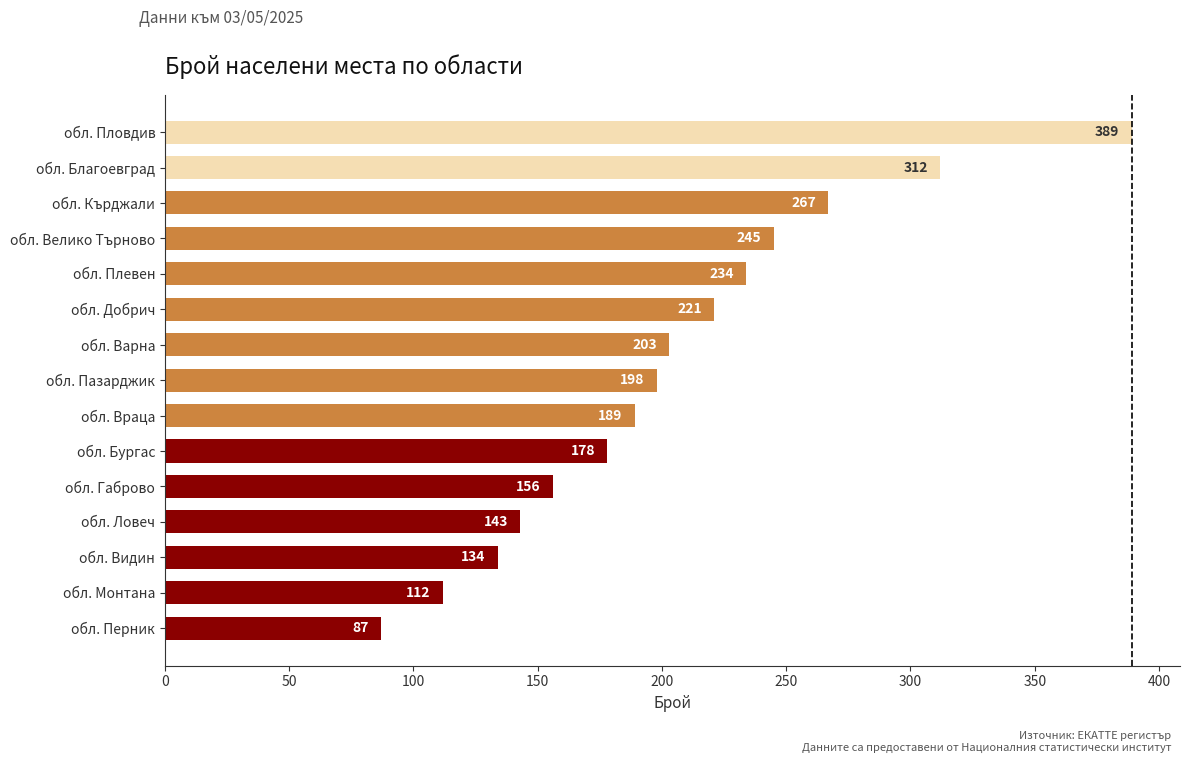

List the labels in order of value, smallest first.

обл. Перник, обл. Монтана, обл. Видин, обл. Ловеч, обл. Габрово, обл. Бургас, обл. Враца, обл. Пазарджик, обл. Варна, обл. Добрич, обл. Плевен, обл. Велико Търново, обл. Кърджали, обл. Благоевград, обл. Пловдив